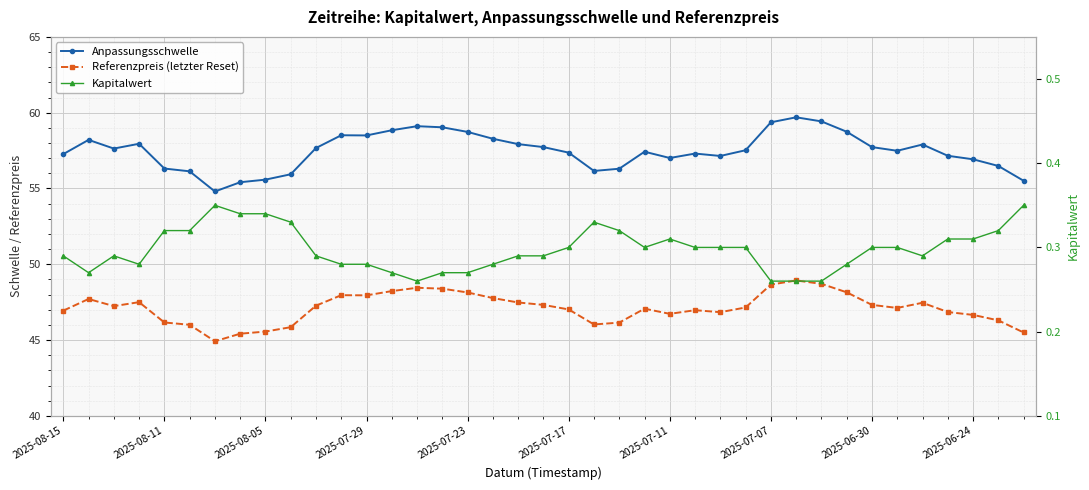

What position from the right is 35?

4